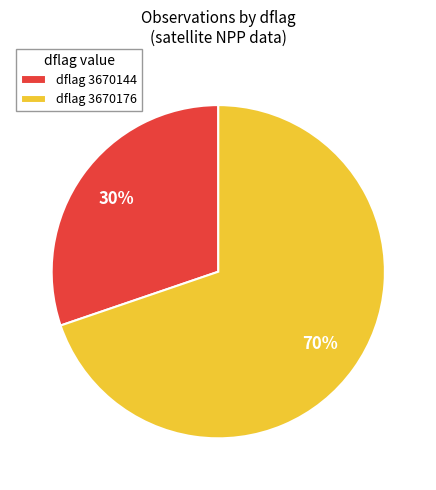

How many segments does this pie chart have?

2